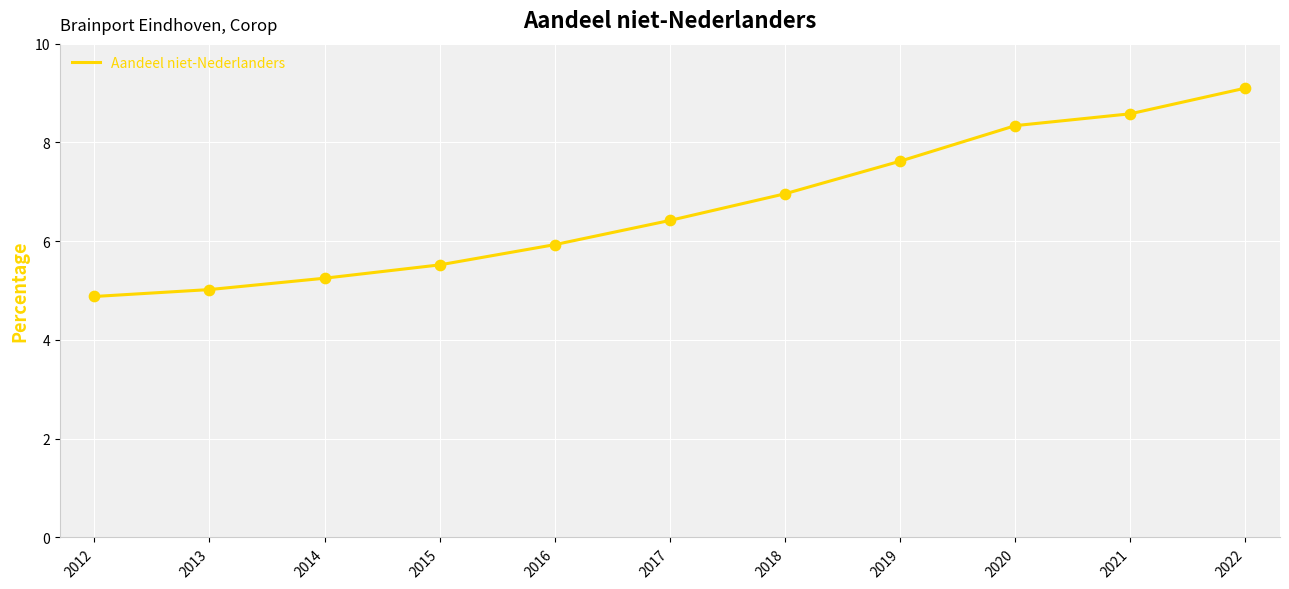

Between 2017 and 2019, which is larger?

2019